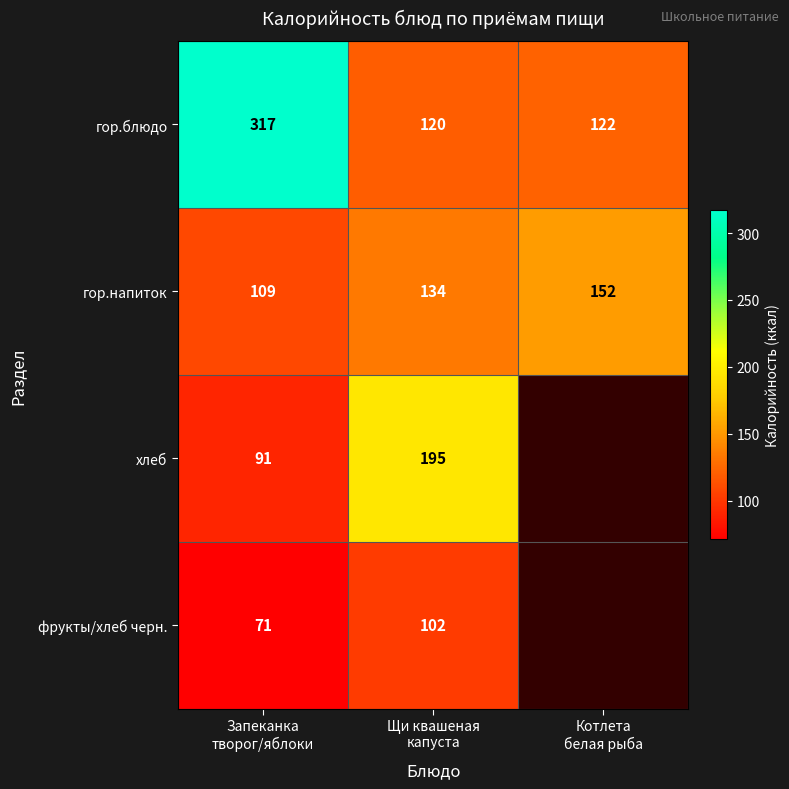

At Щи квашеная
капуста, list the series in order from largest to smallest.

хлеб, гор.напиток, гор.блюдо, фрукты/хлеб черн.